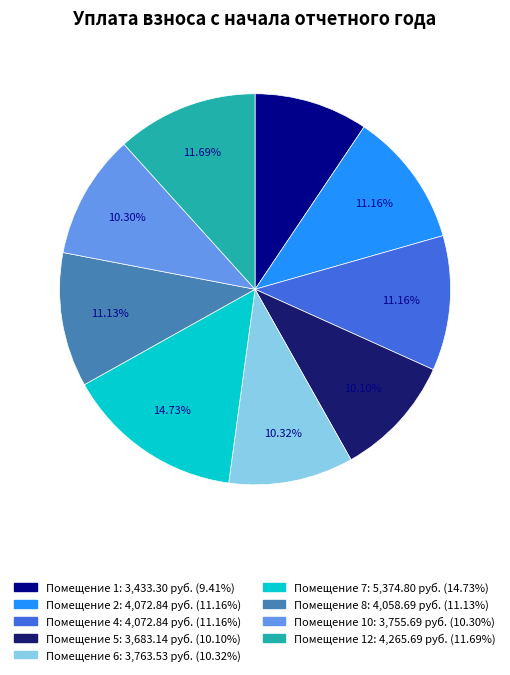

Does any single category account for the majority?

No